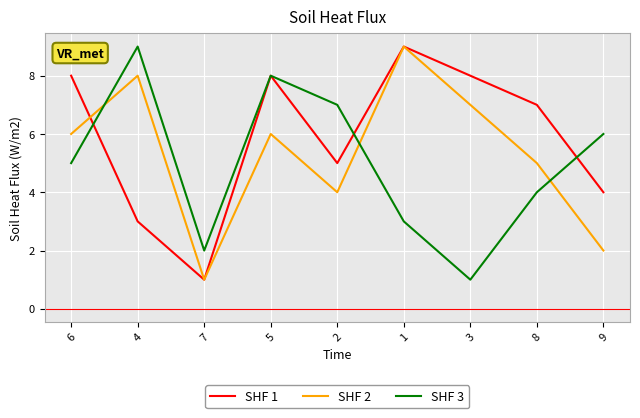

Between which two adjacent categories do SHF 2 and SHF 3 first intersect?

6 and 4